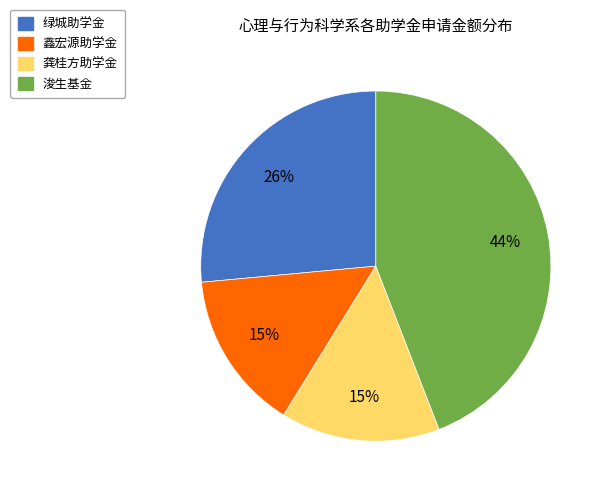

Combined, do 鑫宏源助学金 and 浚生基金 account for over 50%?

Yes